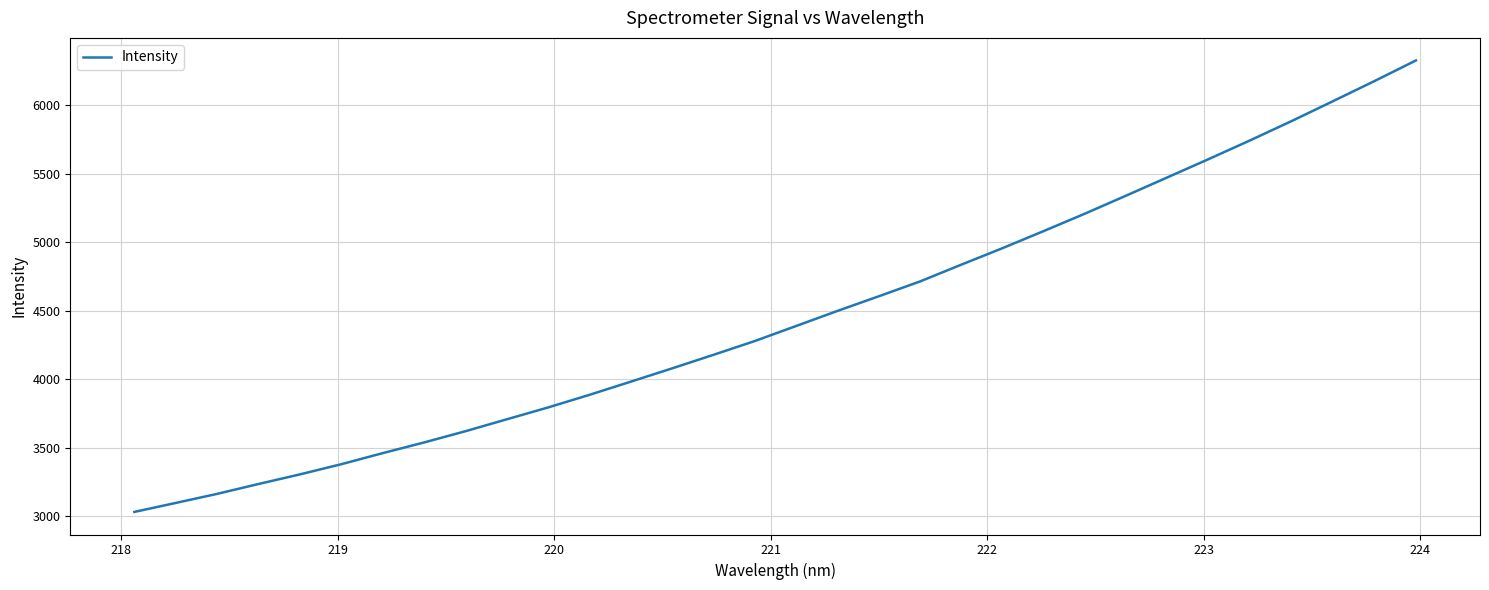

Reading left to right, what are all the values shown in this chart?

3030.4	3096.0	3162.3	3234.3	3304.4	3378.7	3459.4	3537.4	3619.4	3706.5	3793.1	3885.1	3981.4	4078.4	4177.3	4278.0	4387.8	4497.8	4604.7	4713.2	4836.0	4956.7	5081.9	5209.3	5341.3	5474.6	5608.2	5744.5	5884.8	6029.5	6175.8	6325.6